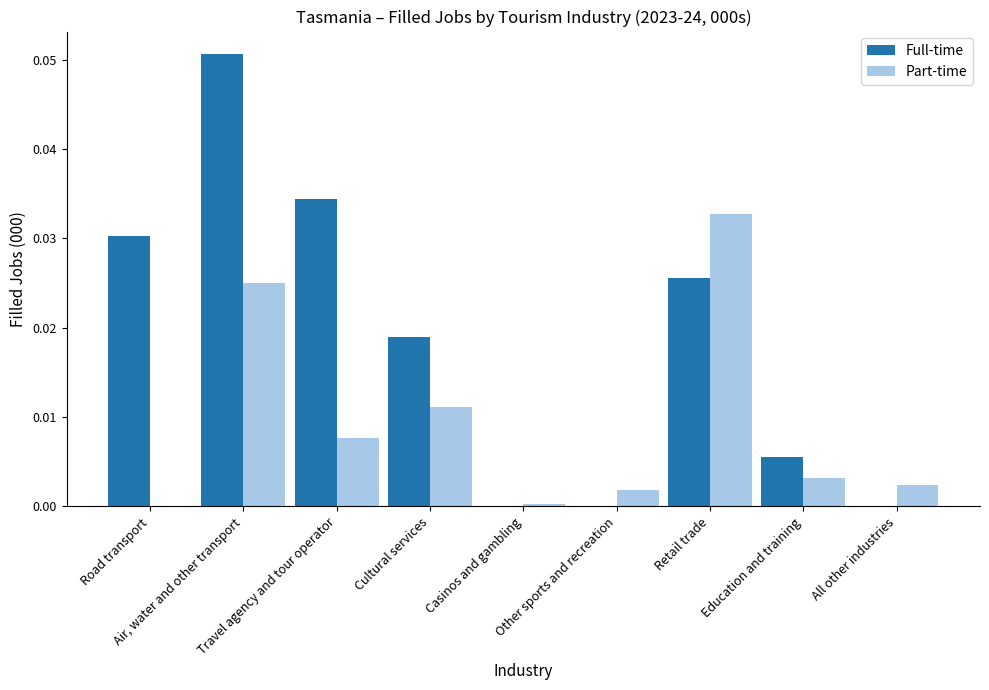

At which category is the sum across all series the highest?

Air, water and other transport